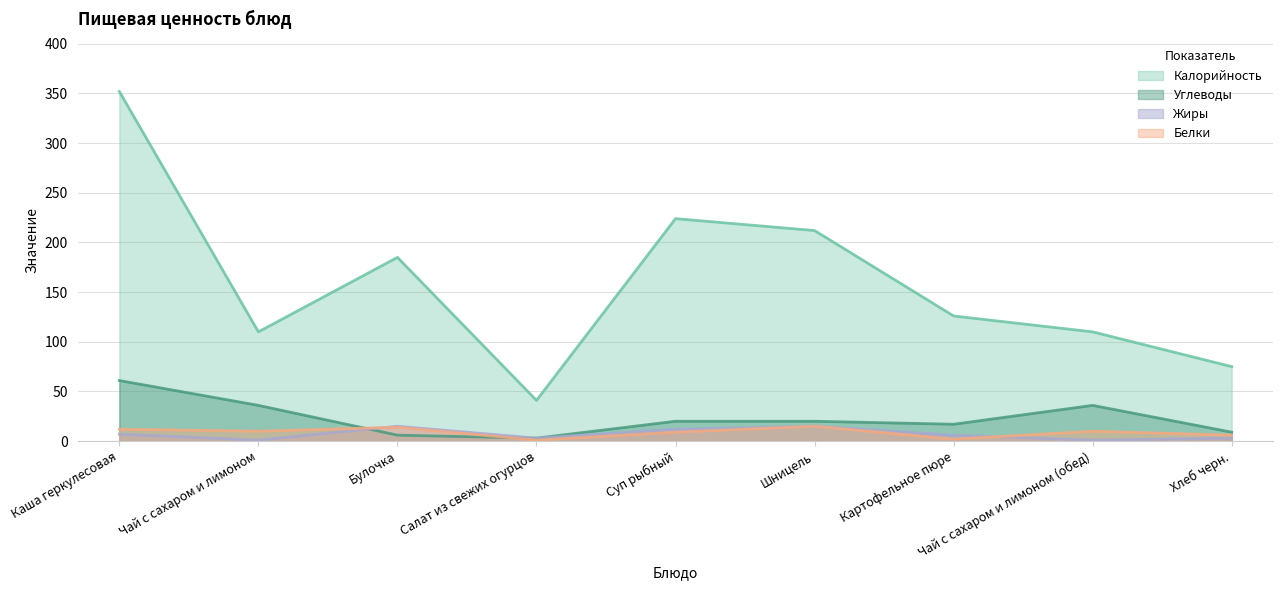

The Калорийность series shows 110 at Чай с сахаром и лимоном. True or false?

True